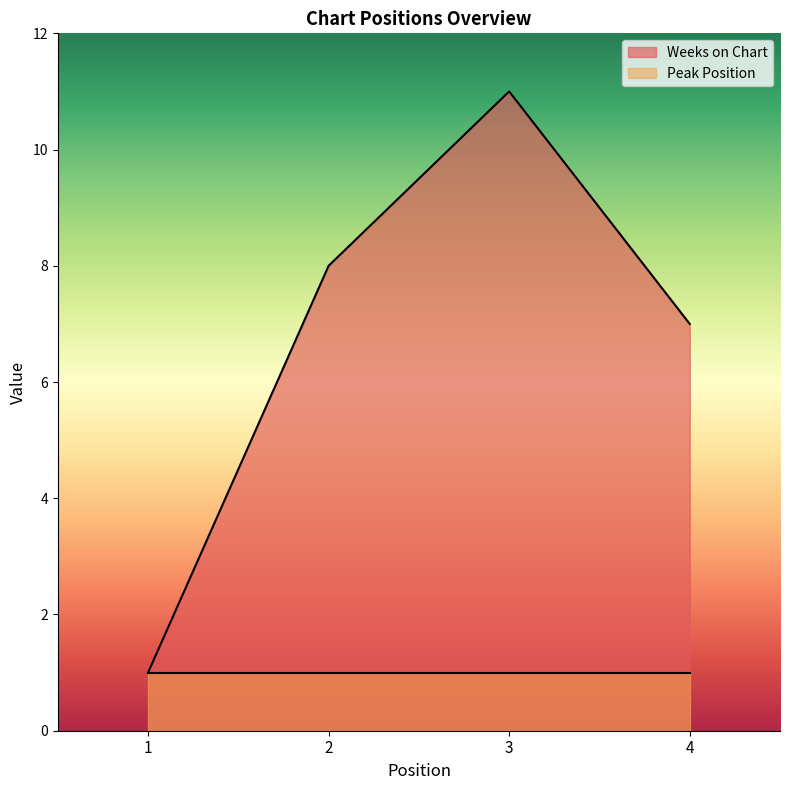

Rank the categories by value from highest to lowest.

3, 2, 4, 1